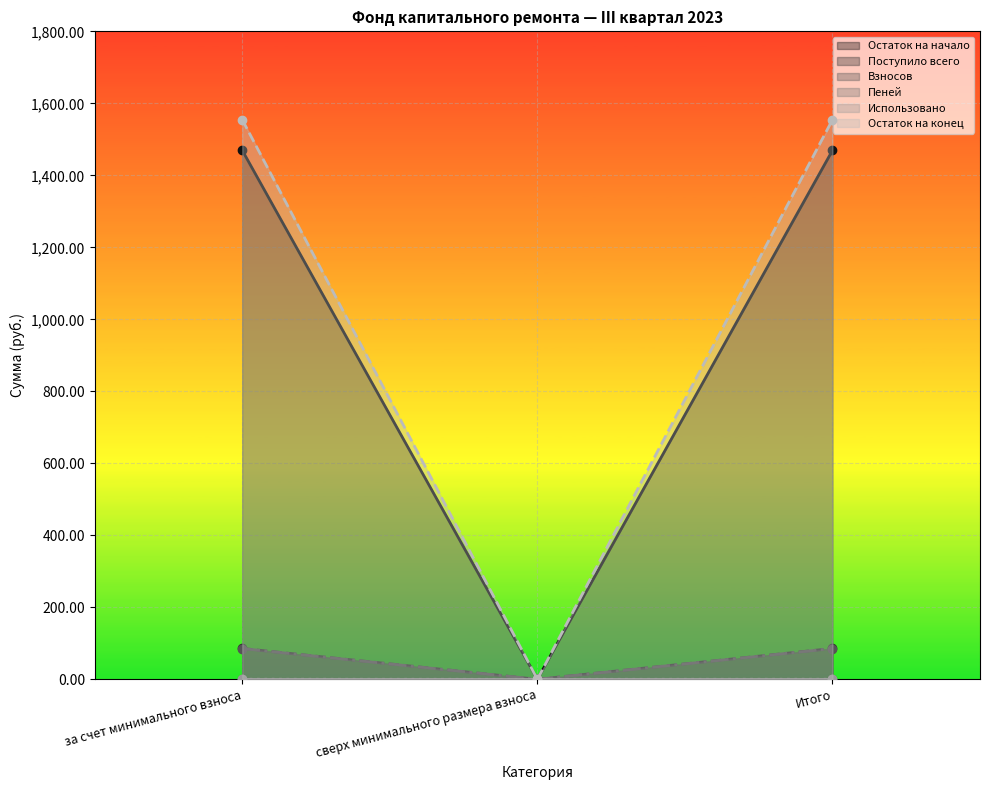

How many positive values does the Пеней series have?

2